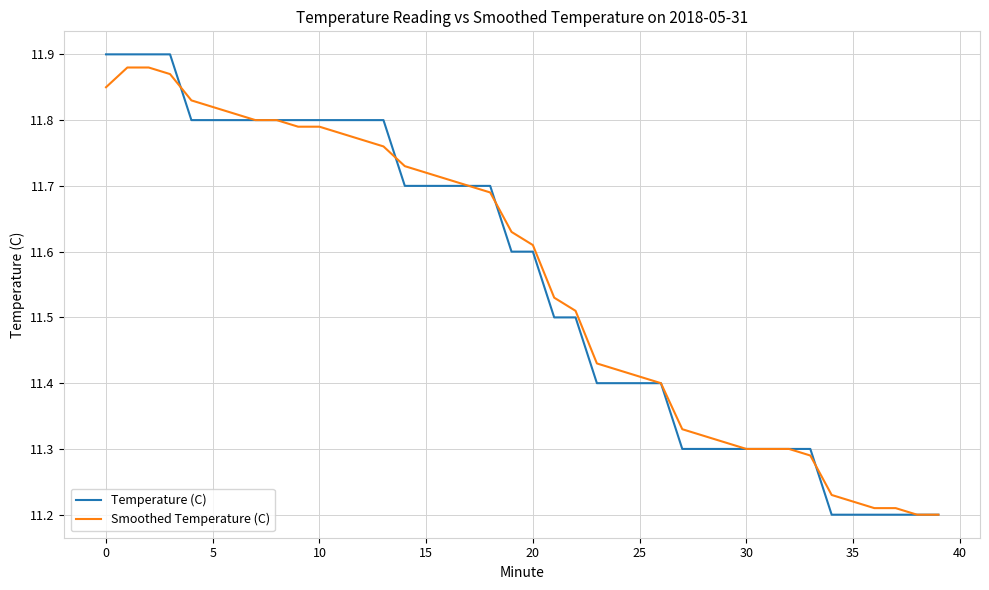

How many times do Smoothed Temperature (C) and Temperature (C) cross each other?

4